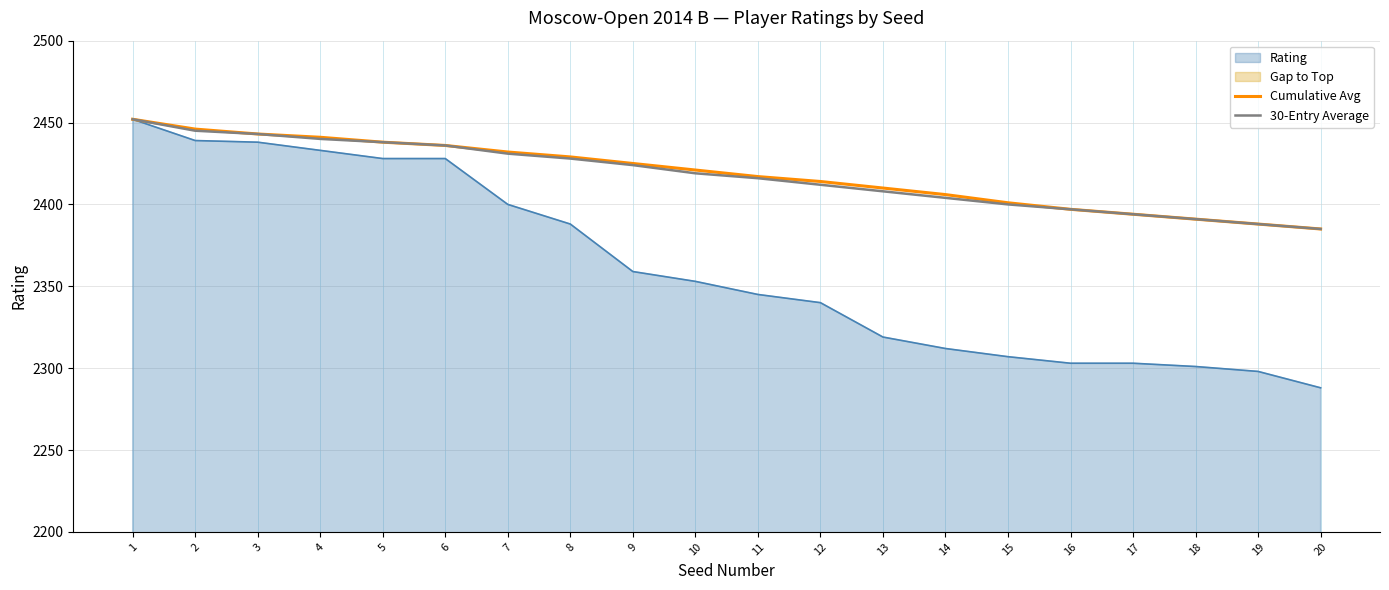

Which category has the highest value in the Cumulative Avg series?

1